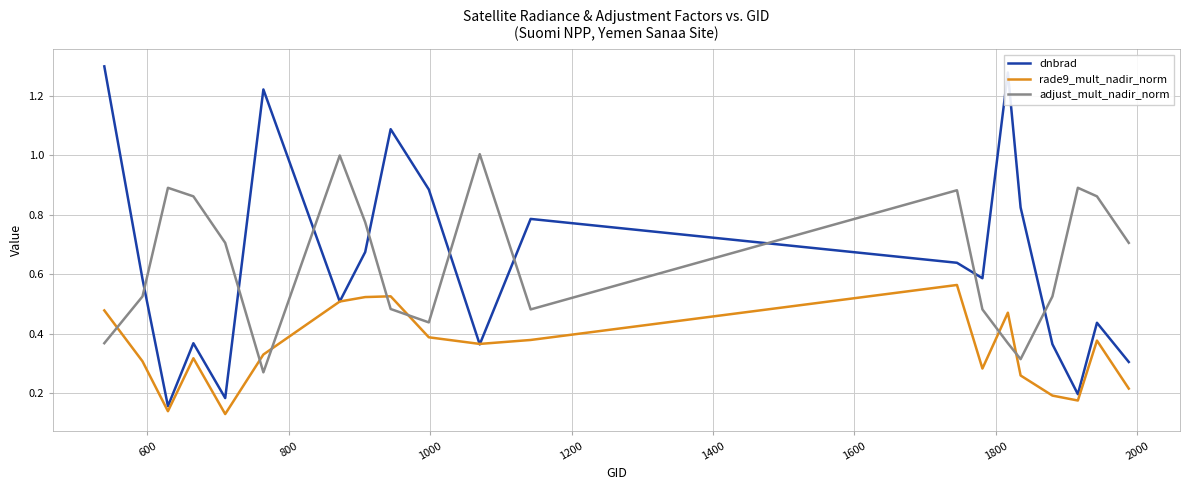

Which series has the widest spread of values?

dnbrad